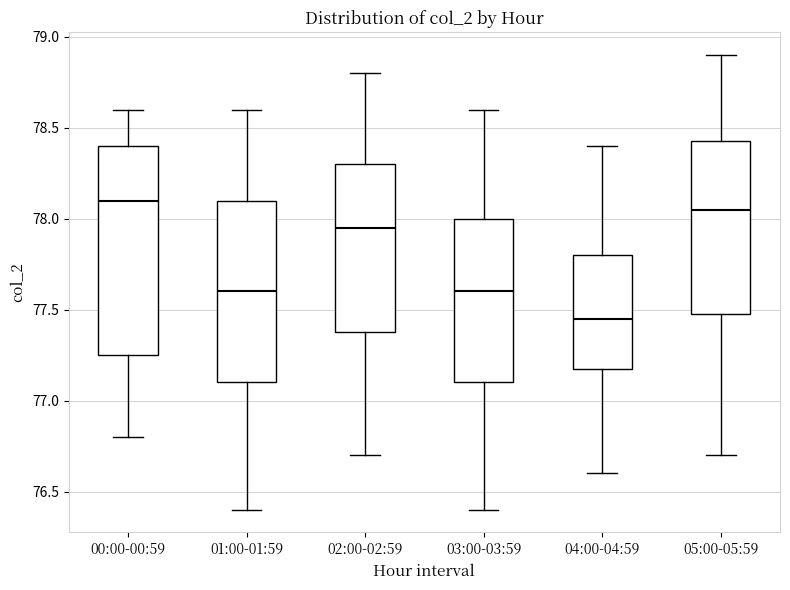

Where is the upper edge of the box for 02:00-02:59 on the y-axis? The values are not printed on the chart, so give them approximately, as read against the axis.

78.30